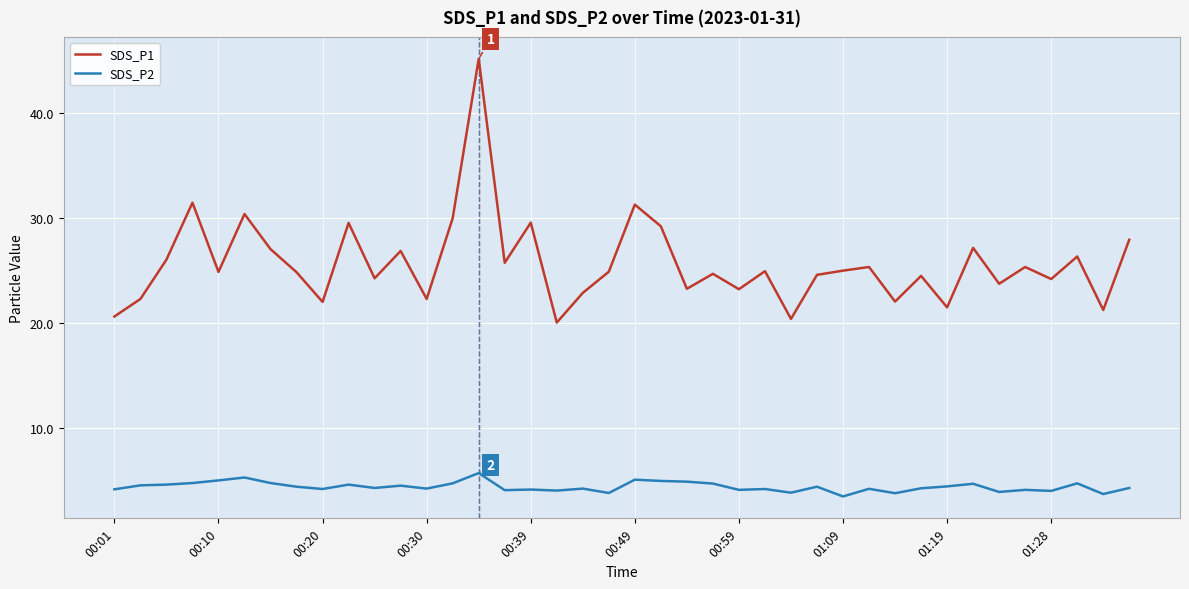

True or false: SDS_P2 and SDS_P1 intersect in this chart.

False